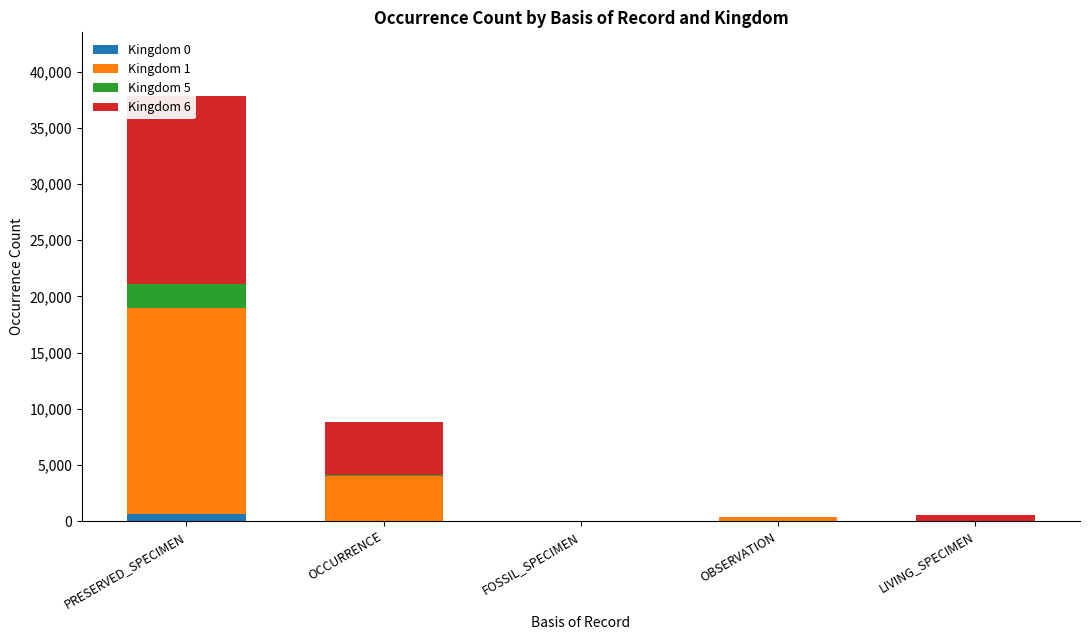

How many bars are there in total?

20